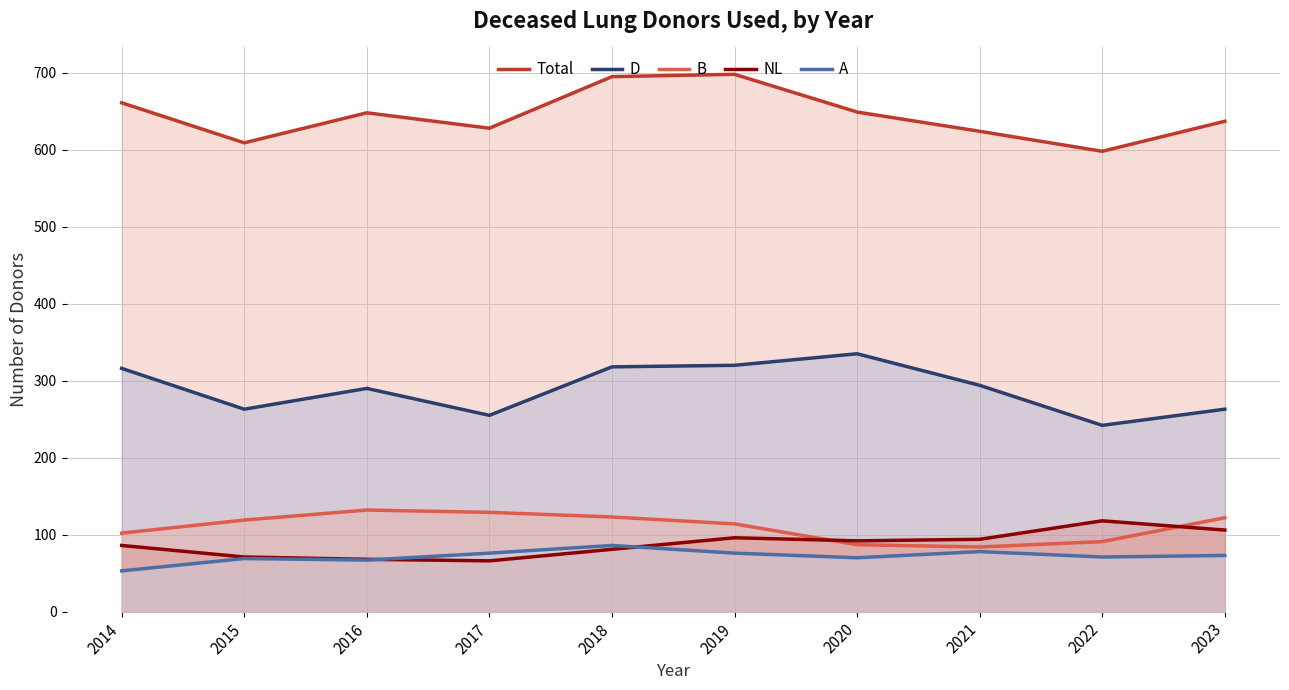

What is the minimum value shown in the chart?

53